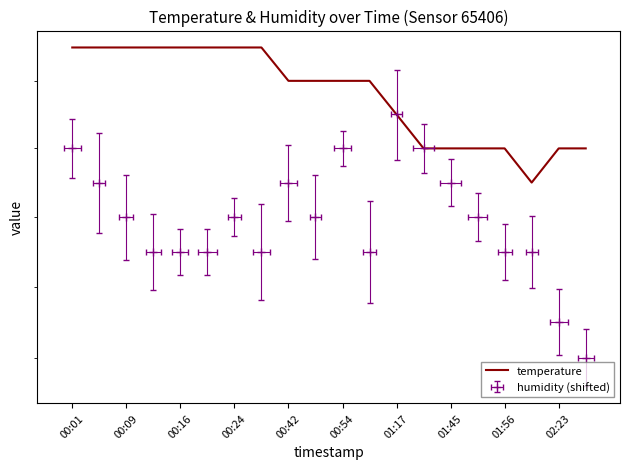

Reading left to right, transcribe all the data shown in this chart.

12.9	12.9	12.9	12.9	12.9	12.9	12.9	12.9	12.8	12.8	12.8	12.8	12.7	12.6	12.6	12.6	12.6	12.5	12.6	12.6